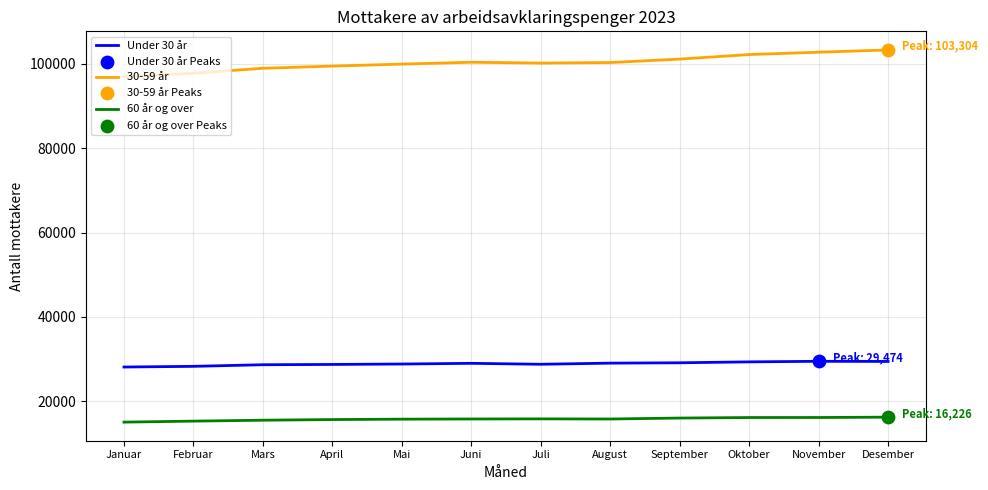

What is the total value across all series at Januar?

140180